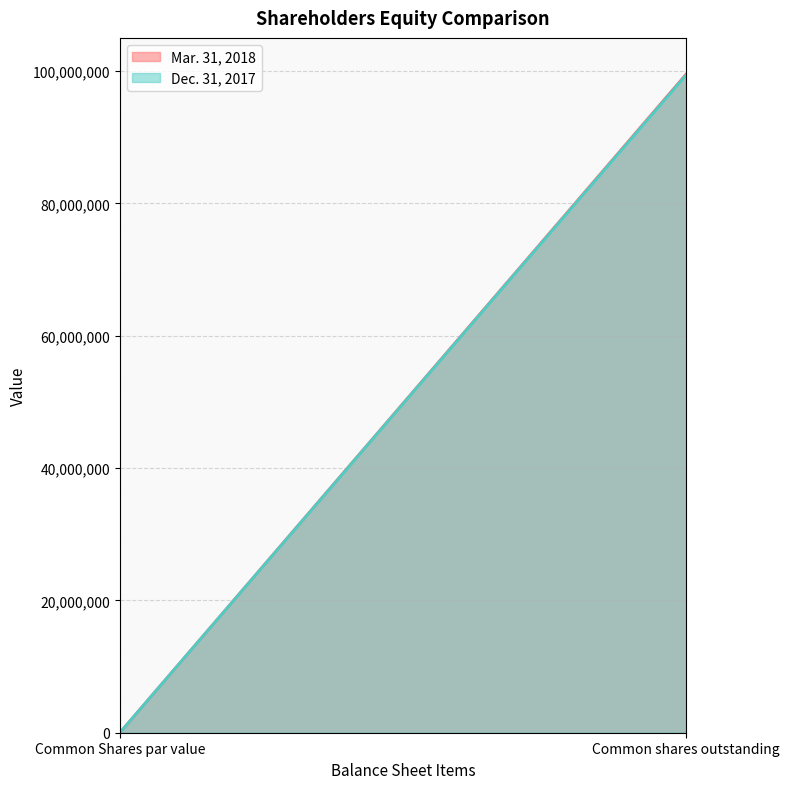

What are all the series names shown in the legend?

Mar. 31, 2018, Dec. 31, 2017